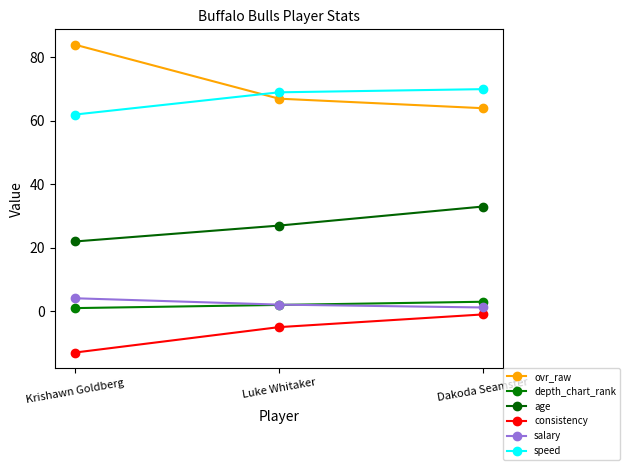

What is the difference between the speed values at Dakoda Seamster and Krishawn Goldberg?

8.0